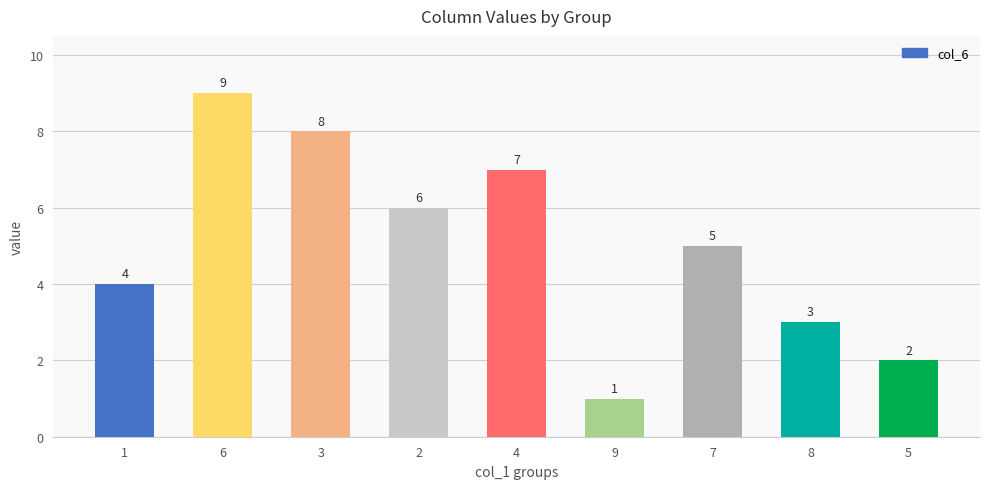

What is the value of the 7th bar from the left?

5